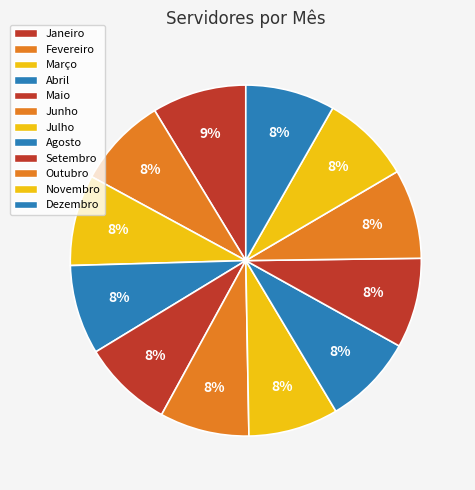

Is there a majority slice in this chart?

No